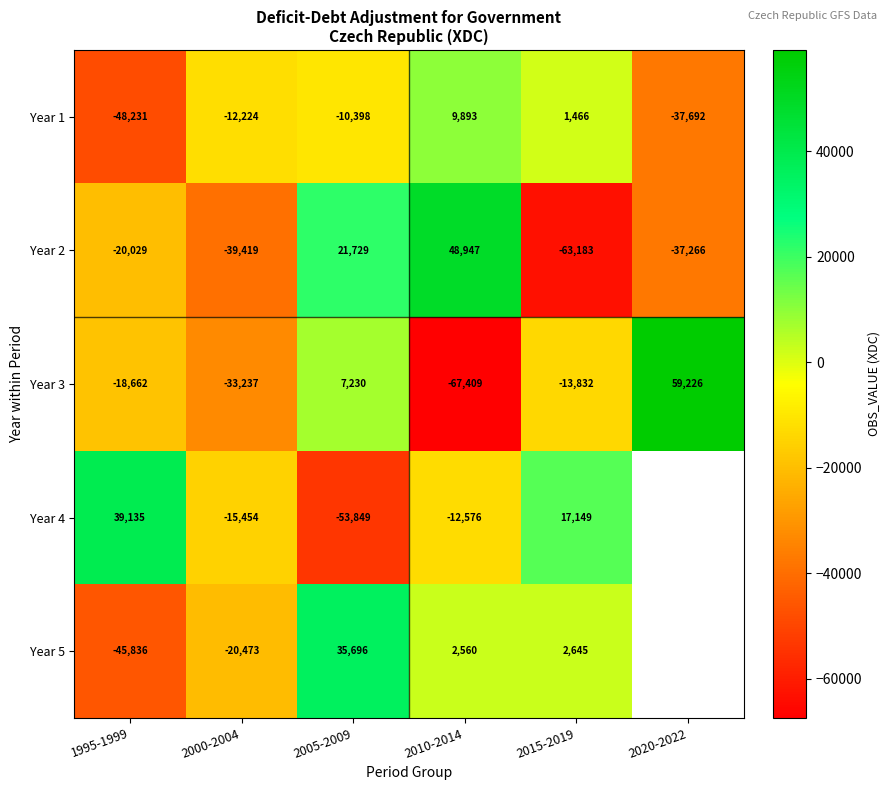

What is the average value of the Year 2 series?

-14870